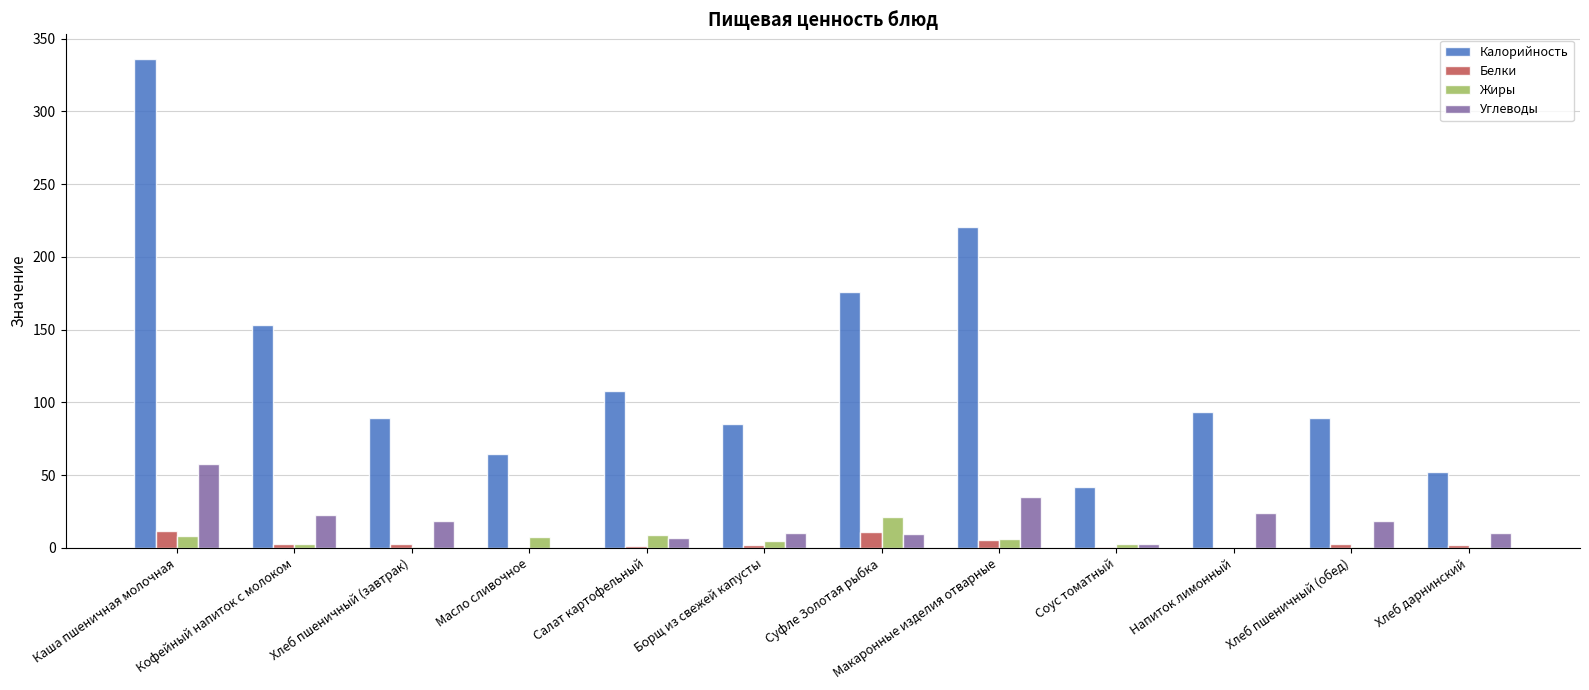

How many data points does each series have?

12